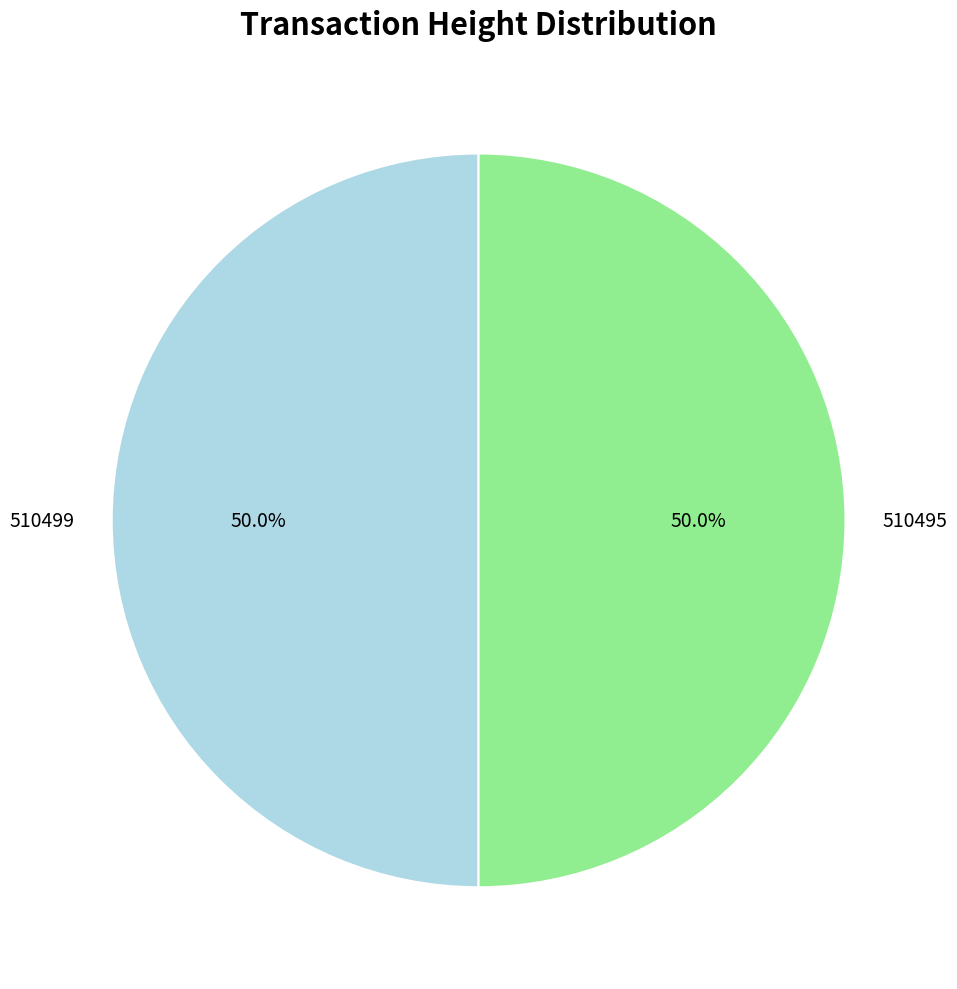

Count the number of slices in the pie.

2